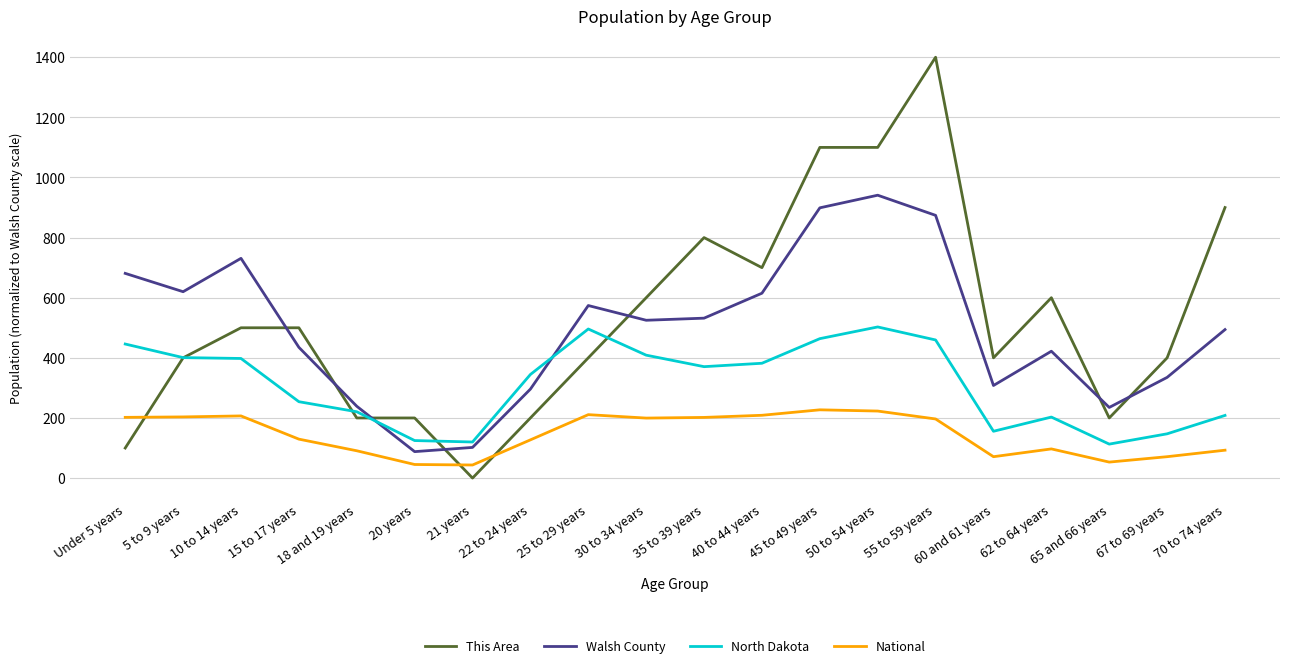

After their last crossing, which series has the higher values: This Area or National?

This Area